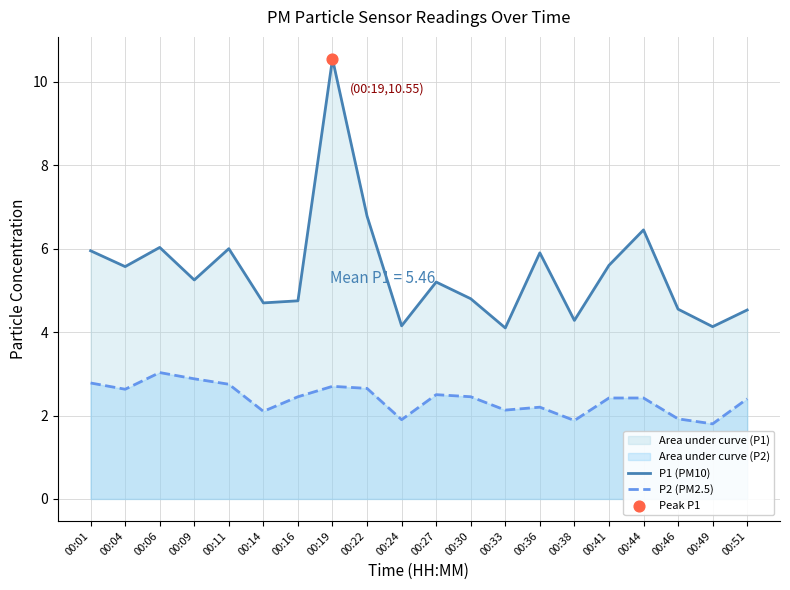

Is the value of P1 (PM10) at 00:22 greater than the value of P2 (PM2.5) at 00:06?

Yes